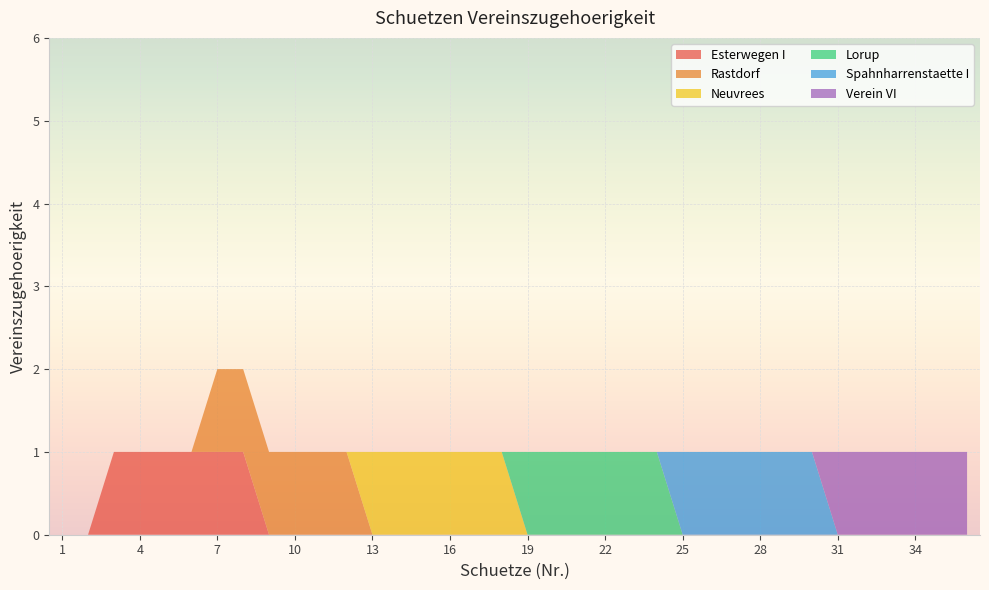

Reading left to right, list all the values displayed in this chart.

Esterwegen I: 0	0	1	1	1	1	1	1	0	0	0	0	0	0	0	0	0	0	0	0	0	0	0	0	0	0	0	0	0	0	0	0	0	0	0	0
Rastdorf: 0	0	0	0	0	0	1	1	1	1	1	1	0	0	0	0	0	0	0	0	0	0	0	0	0	0	0	0	0	0	0	0	0	0	0	0
Neuvrees: 0	0	0	0	0	0	0	0	0	0	0	0	1	1	1	1	1	1	0	0	0	0	0	0	0	0	0	0	0	0	0	0	0	0	0	0
Lorup: 0	0	0	0	0	0	0	0	0	0	0	0	0	0	0	0	0	0	1	1	1	1	1	1	0	0	0	0	0	0	0	0	0	0	0	0
Spahnharrenstaette I: 0	0	0	0	0	0	0	0	0	0	0	0	0	0	0	0	0	0	0	0	0	0	0	0	1	1	1	1	1	1	0	0	0	0	0	0
Verein VI: 0	0	0	0	0	0	0	0	0	0	0	0	0	0	0	0	0	0	0	0	0	0	0	0	0	0	0	0	0	0	1	1	1	1	1	1